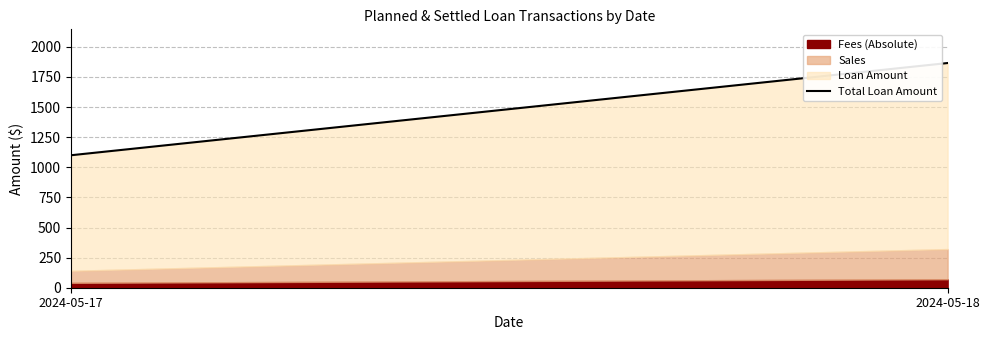

Which has a higher value, 2024-05-18 or 2024-05-17?

2024-05-18